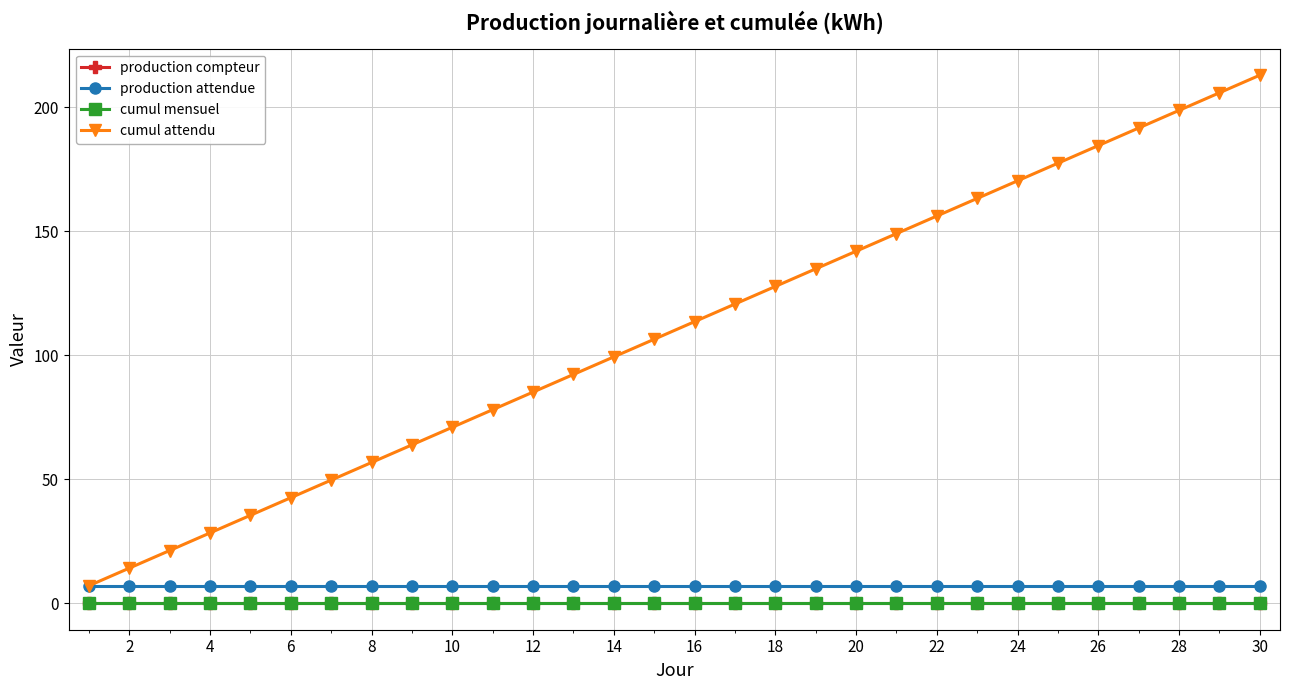

True or false: production compteur and production attendue intersect in this chart.

False